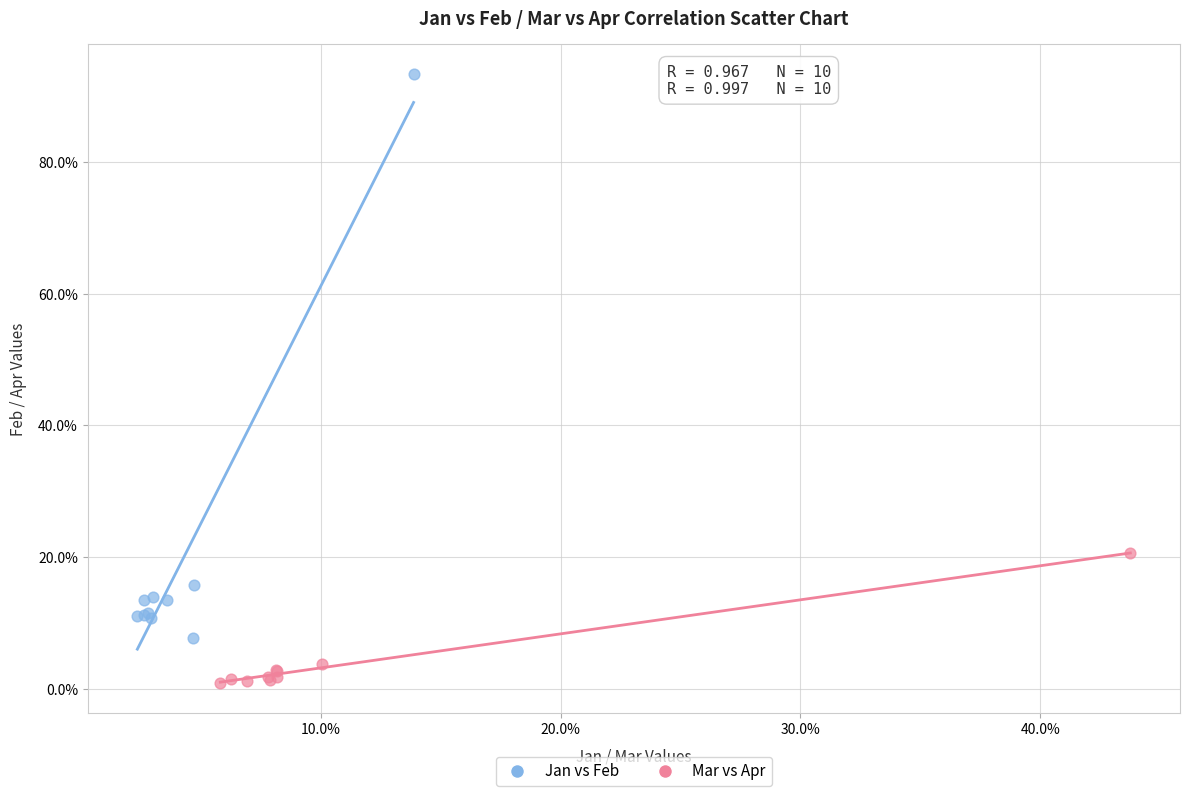

What are all the series names shown in the legend?

Jan vs Feb, Mar vs Apr